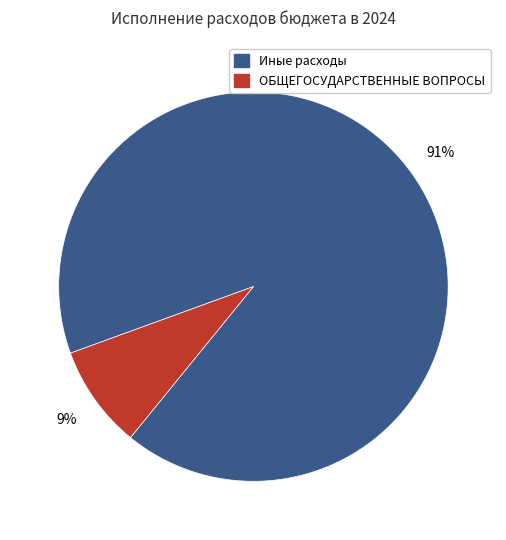

What is the majority slice?

Иные расходы